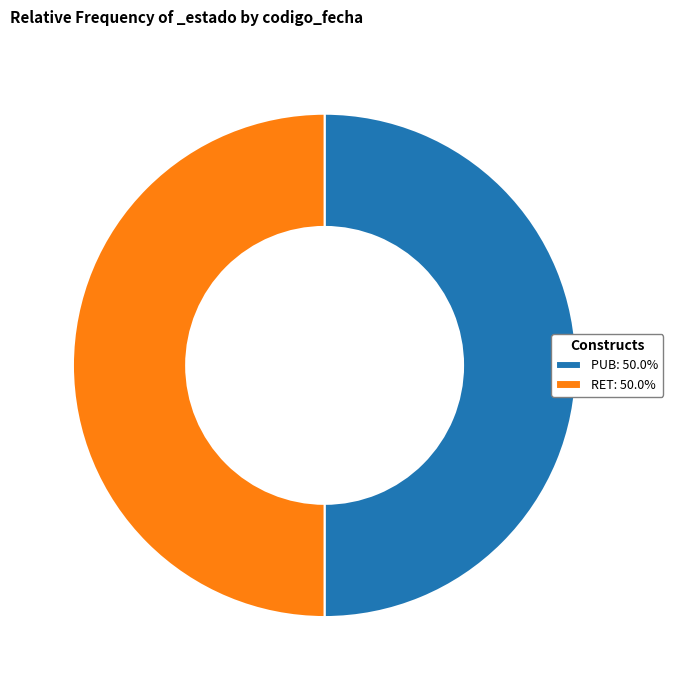

Combined, do RET: 50.0% and PUB: 50.0% account for over 50%?

Yes